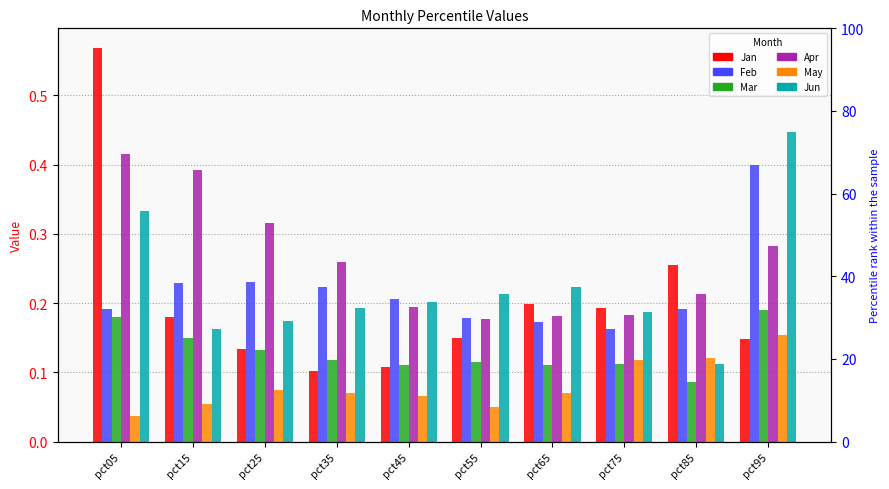

What is the approximate value of Apr at pct95?

0.3